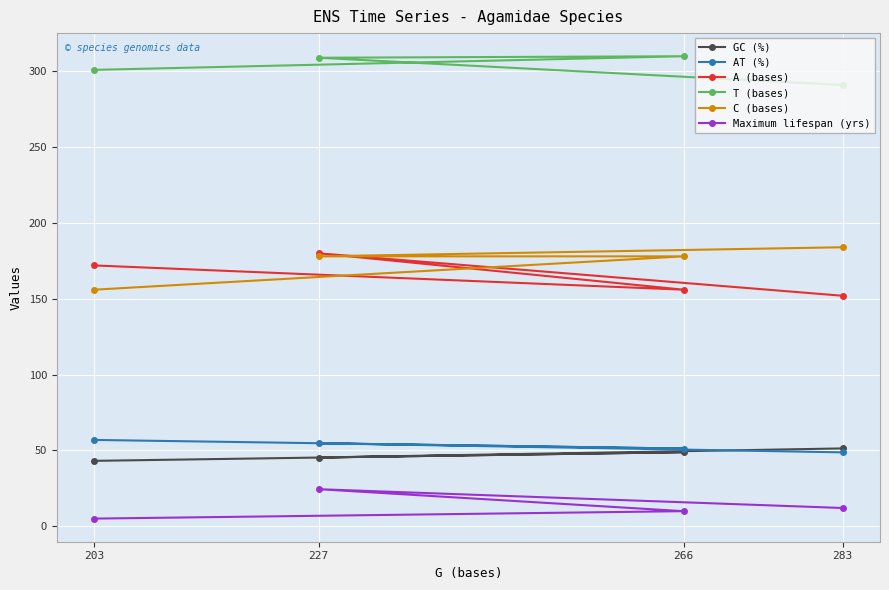

Is it true that A (bases) equals 156.0 at 266?

True